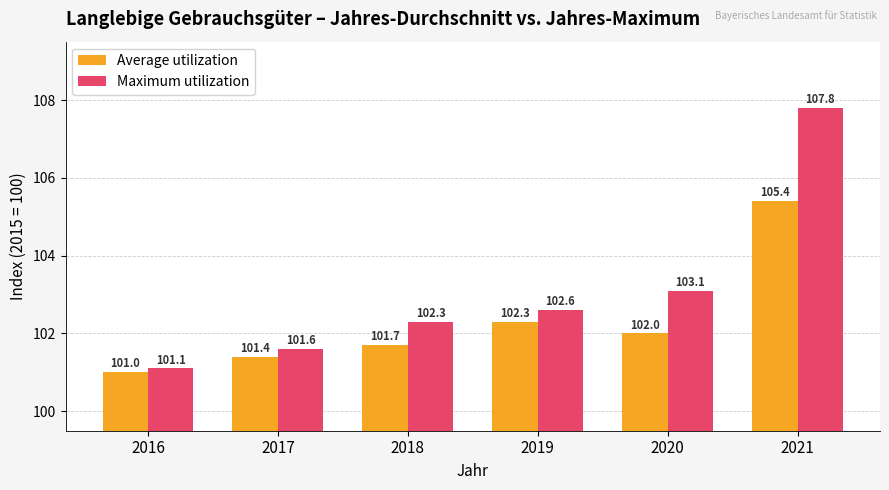

List the labels in order of Average utilization value, largest first.

2021, 2019, 2020, 2018, 2017, 2016